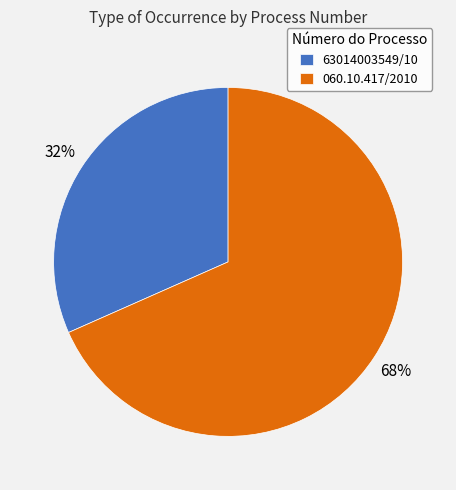

Which category accounts for the majority?

060.10.417/2010